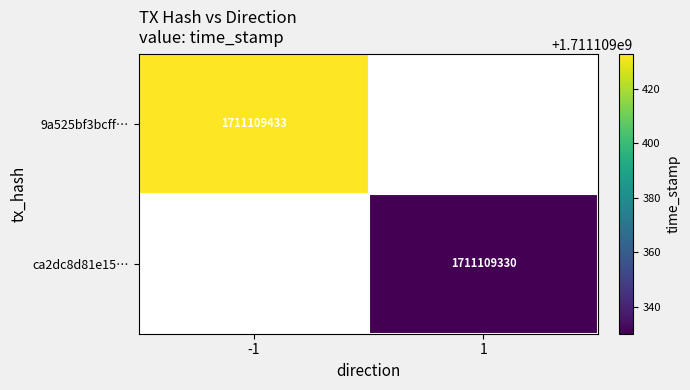

Count the number of data series in this chart.

2